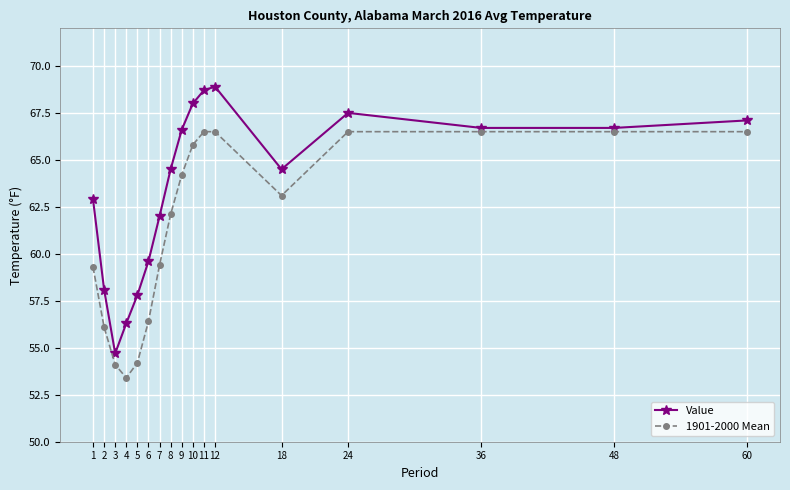

True or false: Value and 1901-2000 Mean intersect in this chart.

False